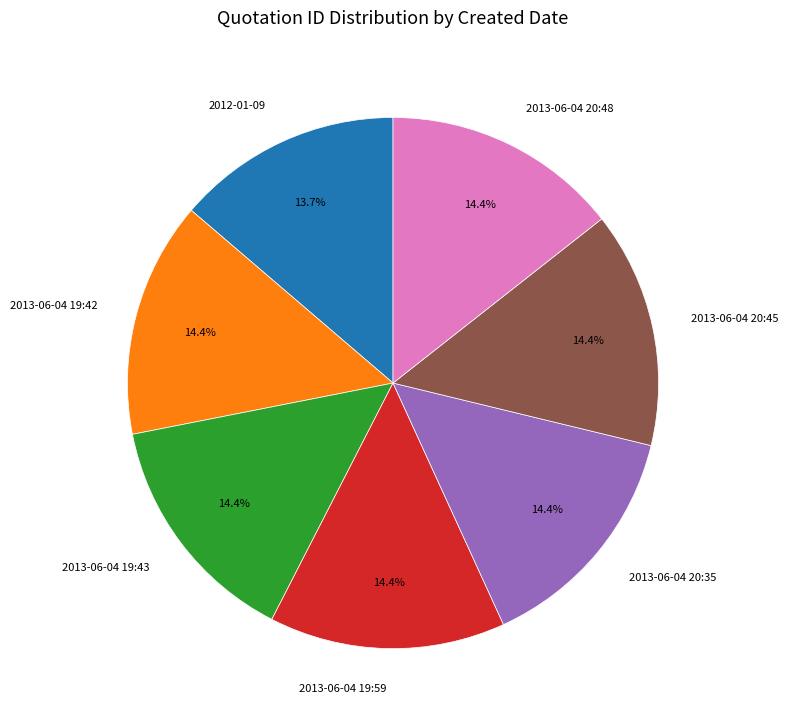

To the nearest percent, what portion does 2013-06-04 19:43 represent?

14%